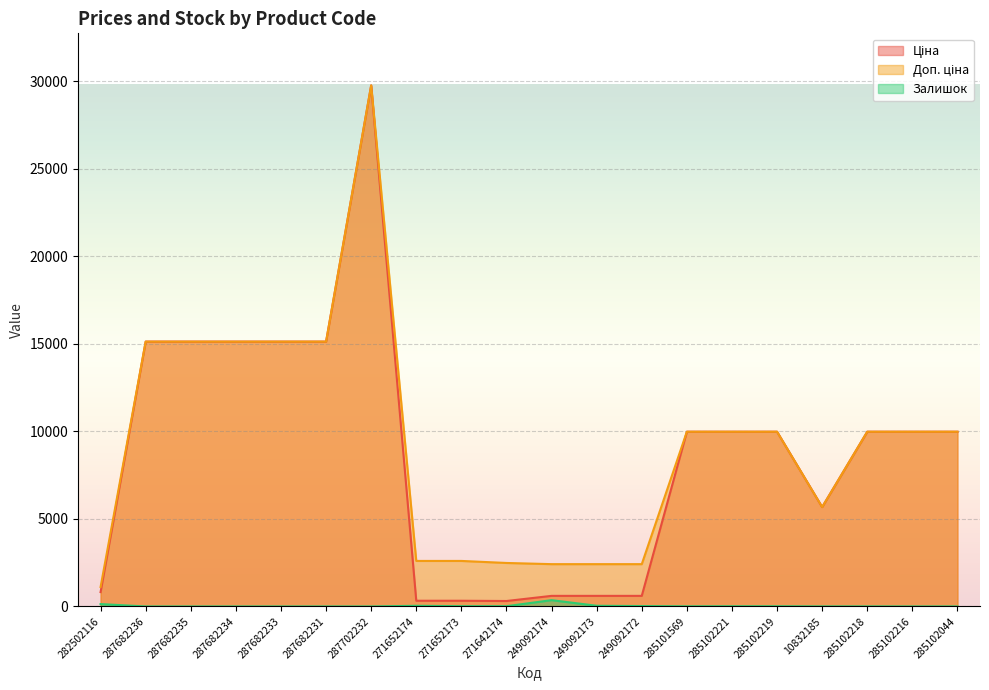

What is the label of the 1st point from the right?

285102044